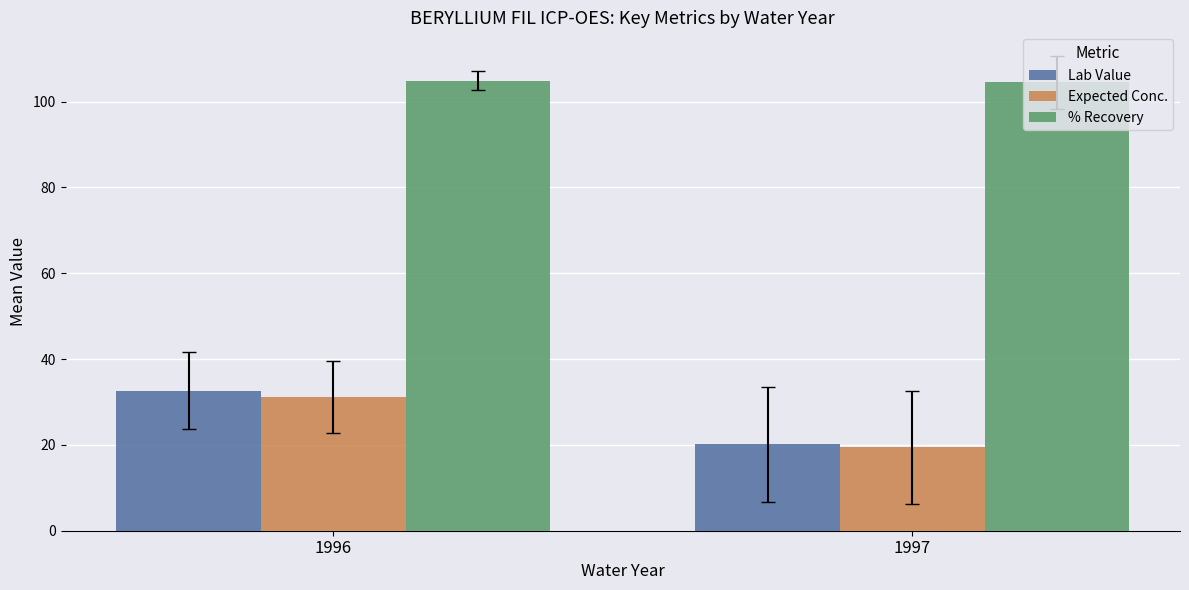

The value of % Recovery at 1997 is 29.4. True or false?

False